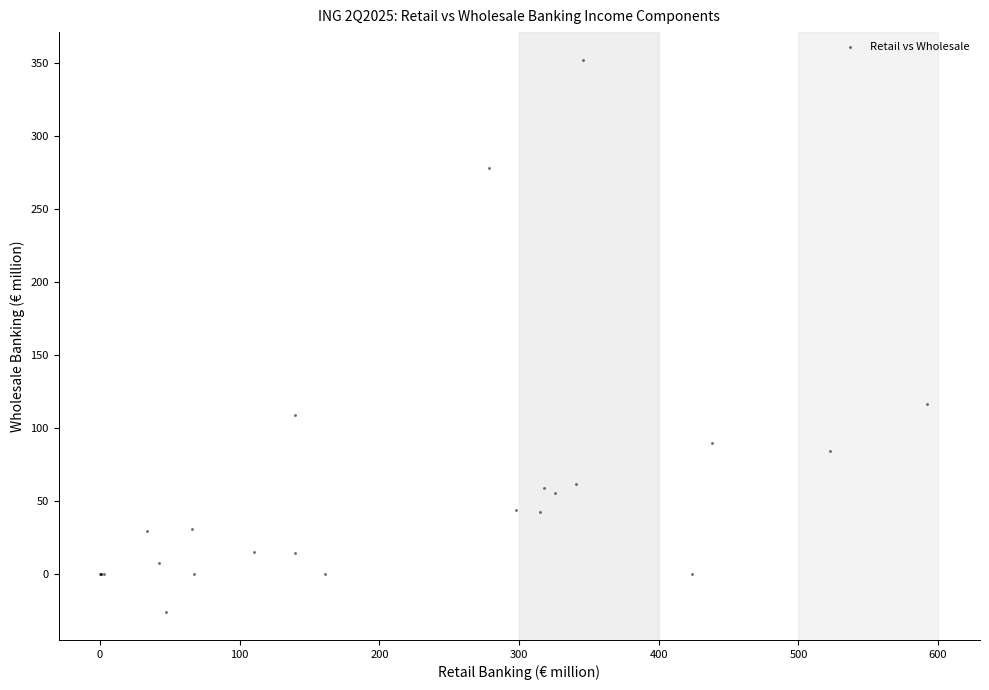

What Y value in the scatter plot is closest to 162?

116.1